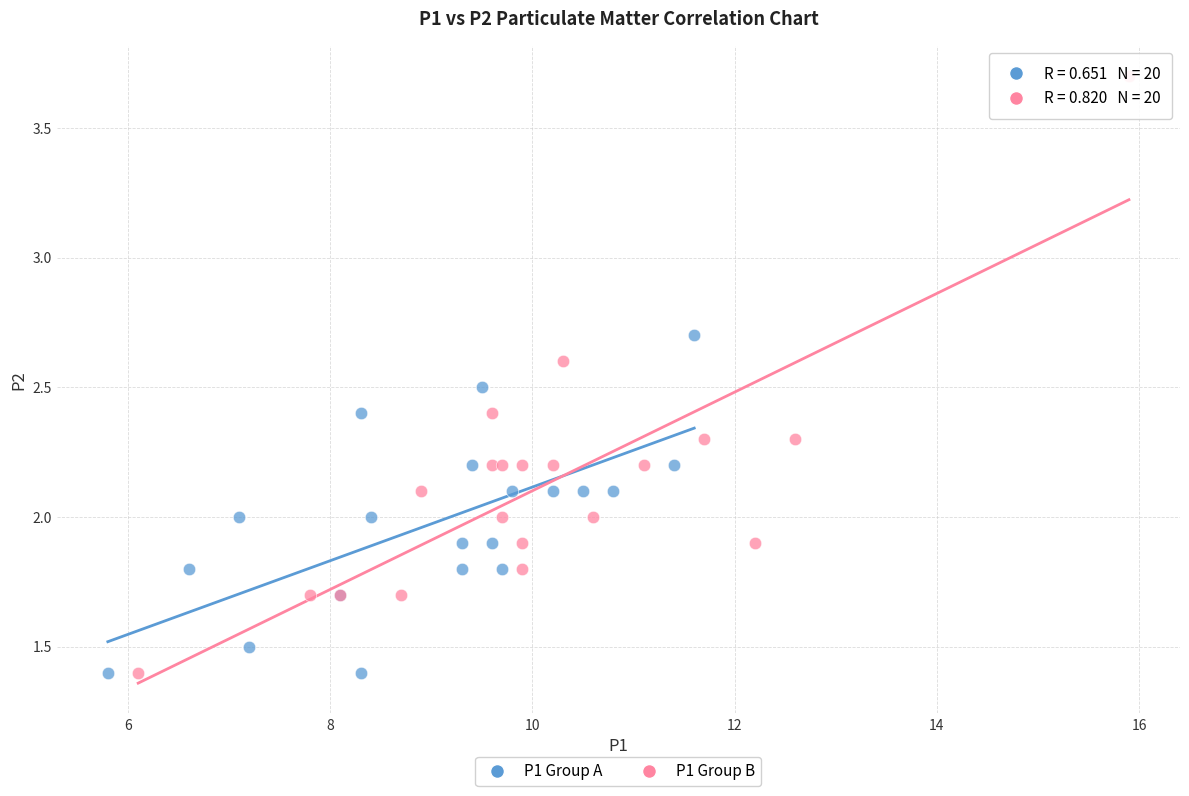

Which series reaches the maximum Y coordinate?

P1 Group B